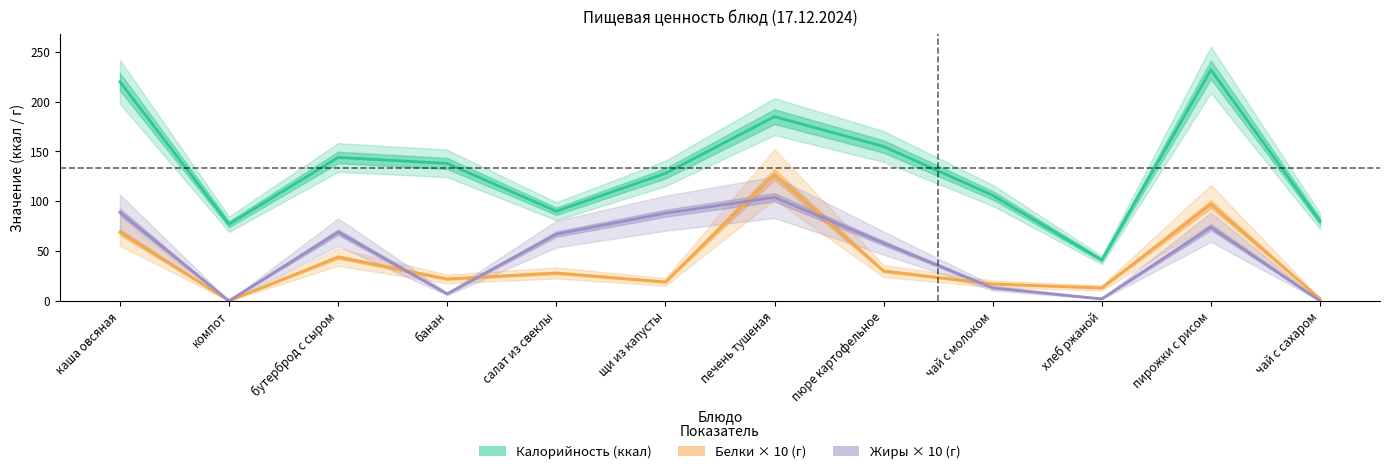

Which has a higher value, бутерброд с сыром or хлеб ржаной?

бутерброд с сыром